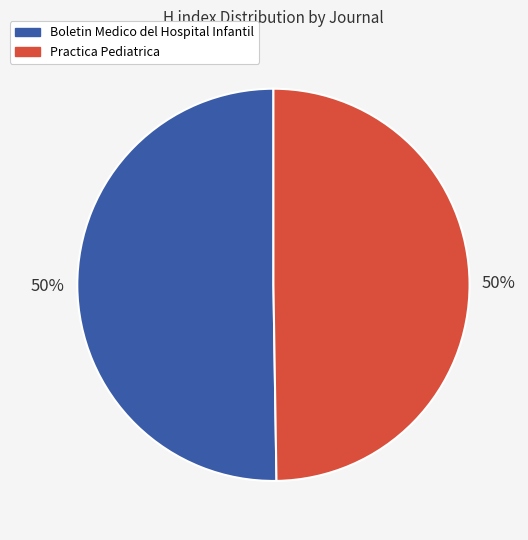

Approximately how many times larger is the value at Practica Pediatrica compared to Boletin Medico del Hospital Infantil?

1.0